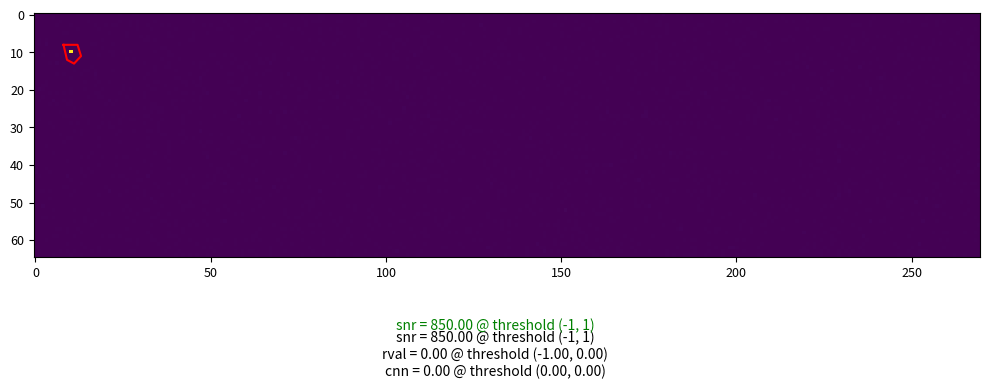

How many positive values does the 8aa4acb3856de4fe1514e5e5329122f30b17774 series have?

1